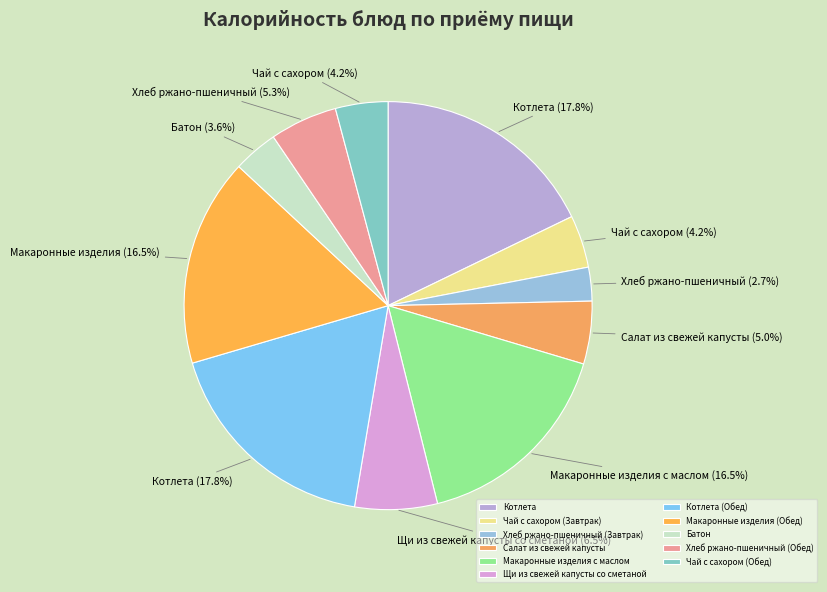

What percentage is the Чай с сахором (Обед) slice, to the nearest percent?

4%